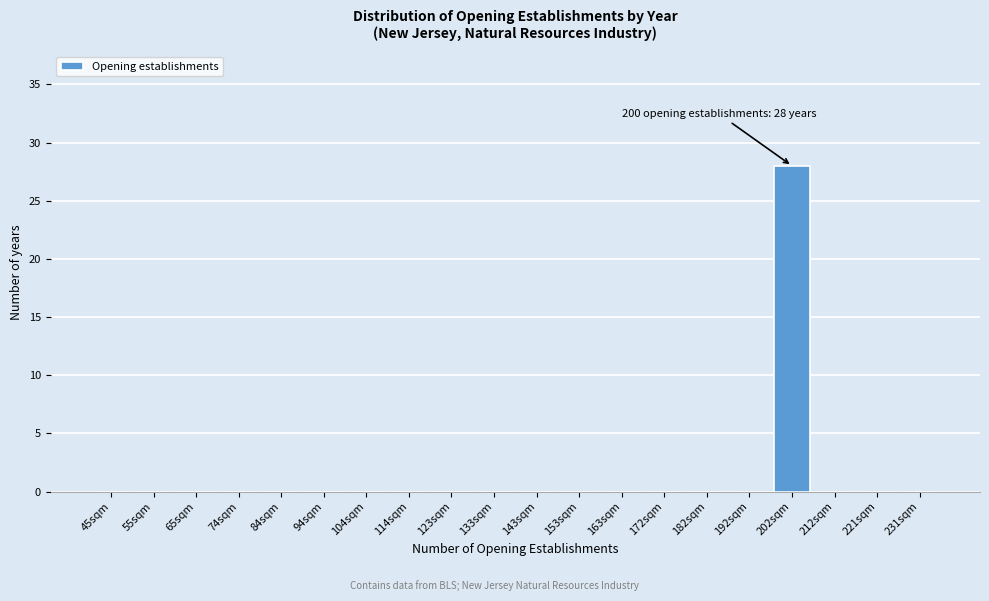

Reading left to right, extract all data points from this chart.

45sqm=0	55sqm=0	65sqm=0	74sqm=0	84sqm=0	94sqm=0	104sqm=0	114sqm=0	123sqm=0	133sqm=0	143sqm=0	153sqm=0	163sqm=0	172sqm=0	182sqm=0	192sqm=0	202sqm=28	212sqm=0	221sqm=0	231sqm=0